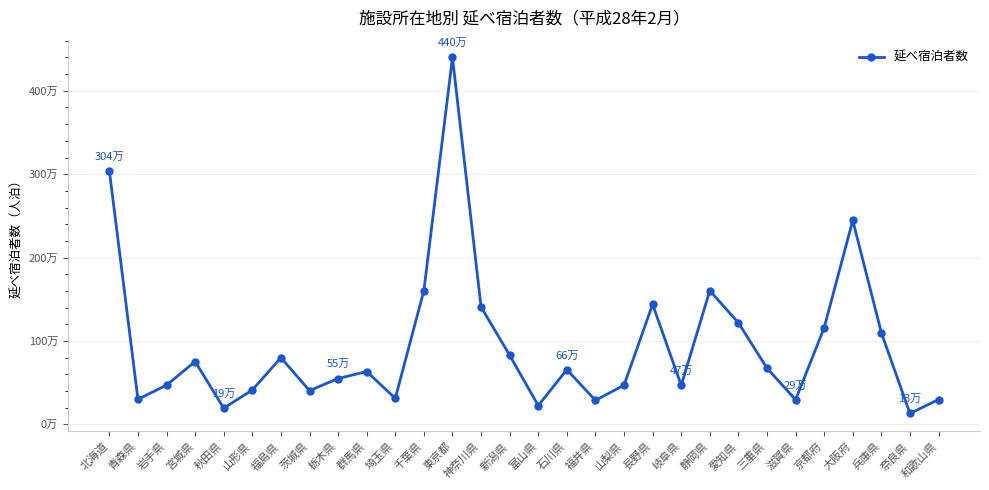

Does the chart have visible grid lines?

Yes